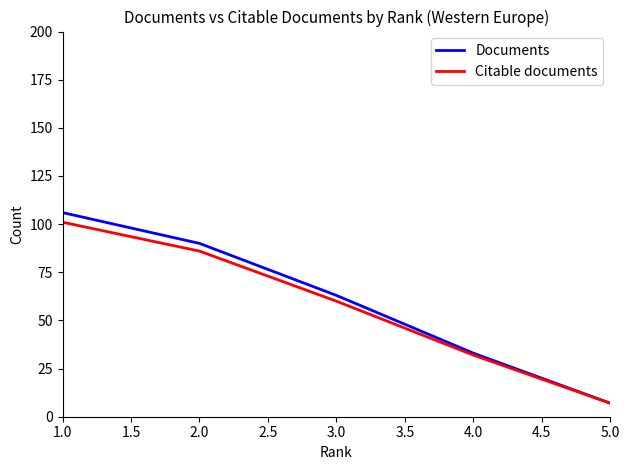

What is the difference between the highest and lowest values at 1.0?

5